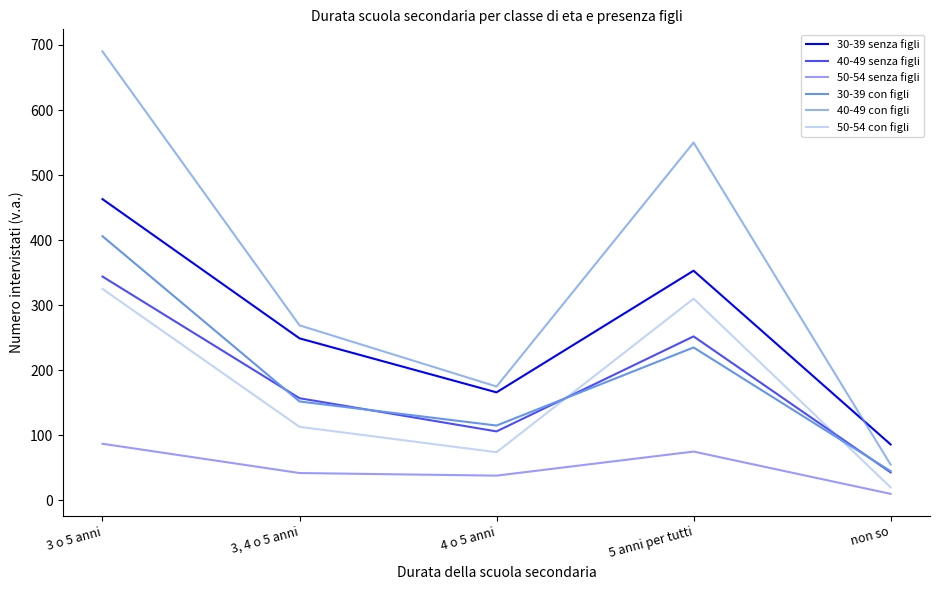

Between non so and 4 o 5 anni, which is larger?

4 o 5 anni